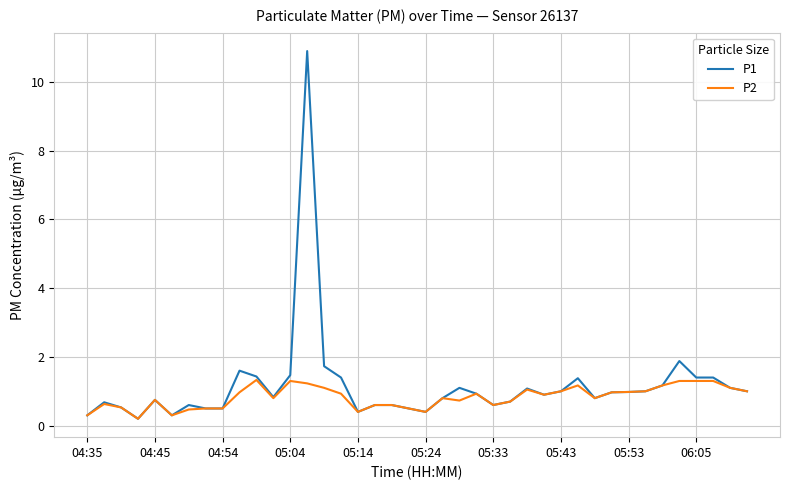

Which series has the widest spread of values?

P1